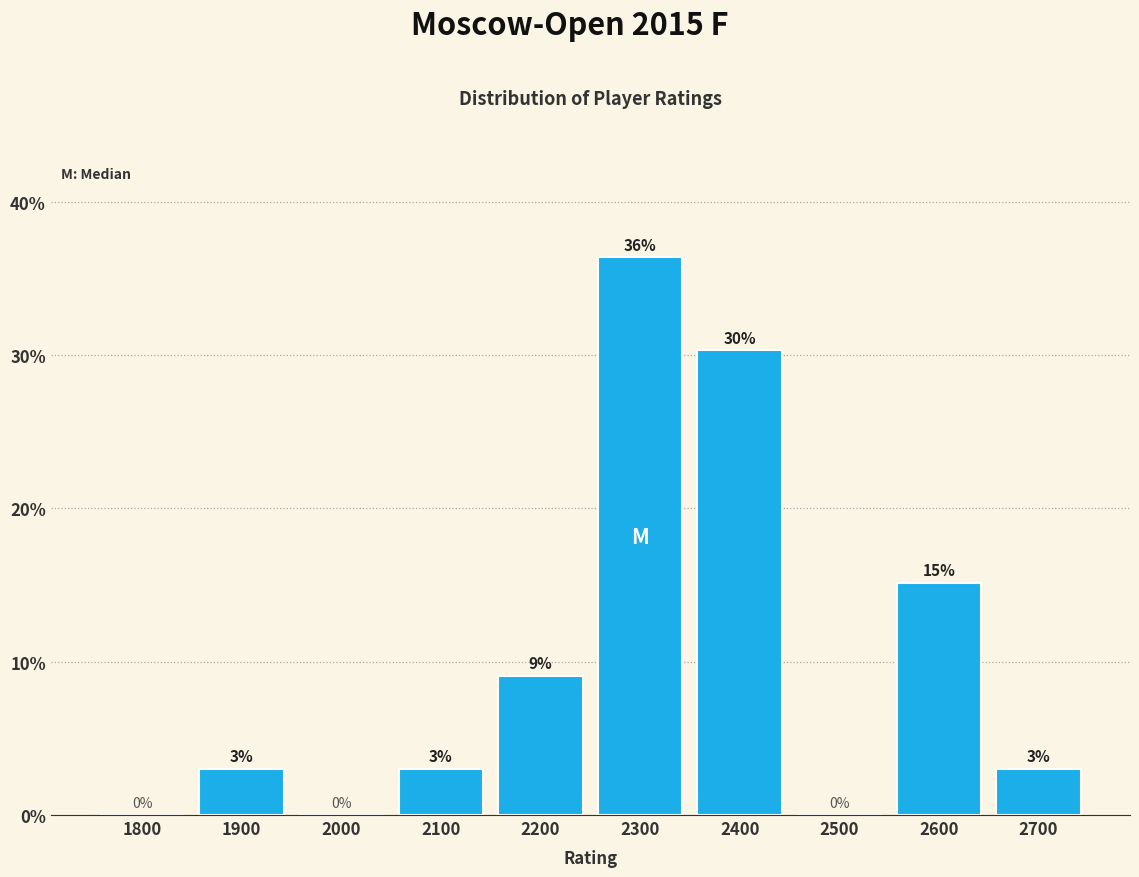

The value at 2400 is 39.7. True or false?

False